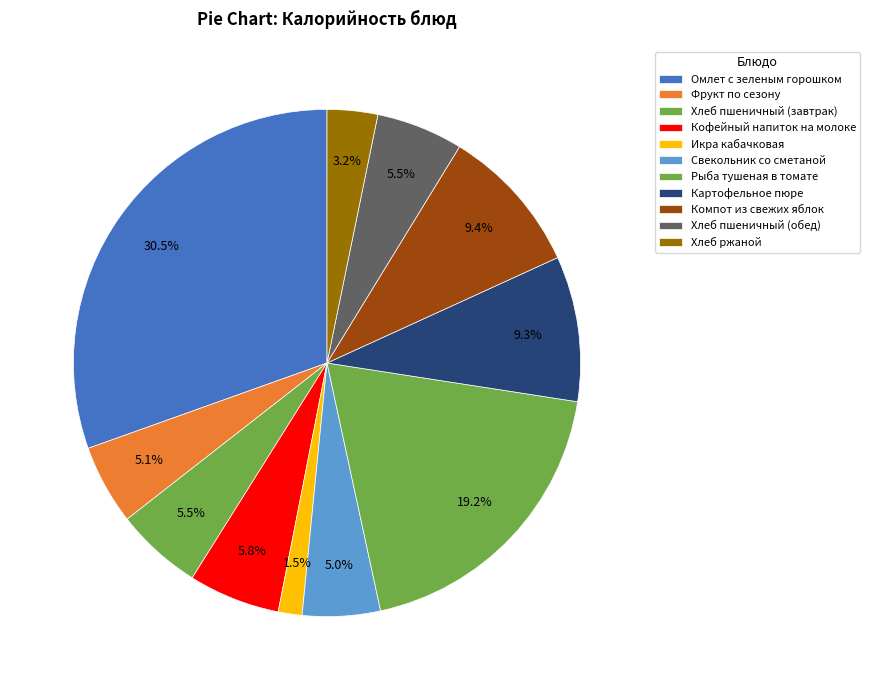

Count the number of slices in the pie.

11